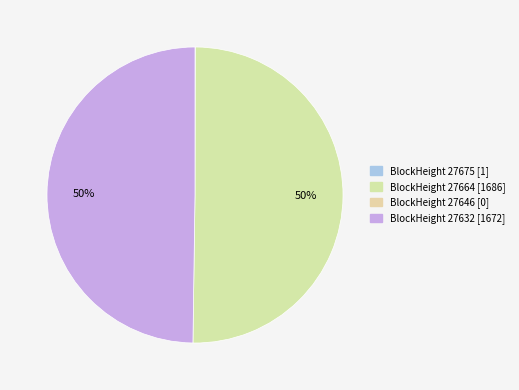

To the nearest percent, what is the difference between the largest and smallest slice percentages?

50%